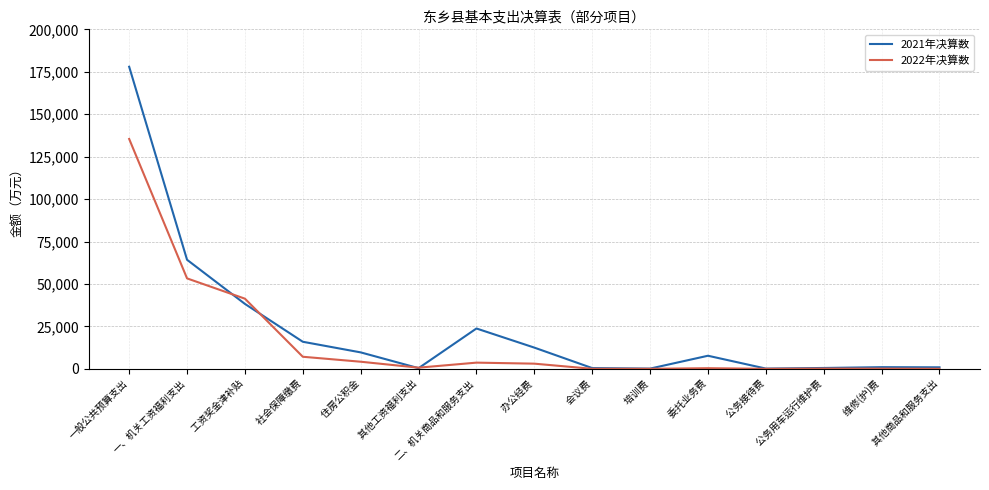

Between which two adjacent categories do 2021年决算数 and 2022年决算数 first intersect?

一、机关工资福利支出 and   工资奖金津补贴